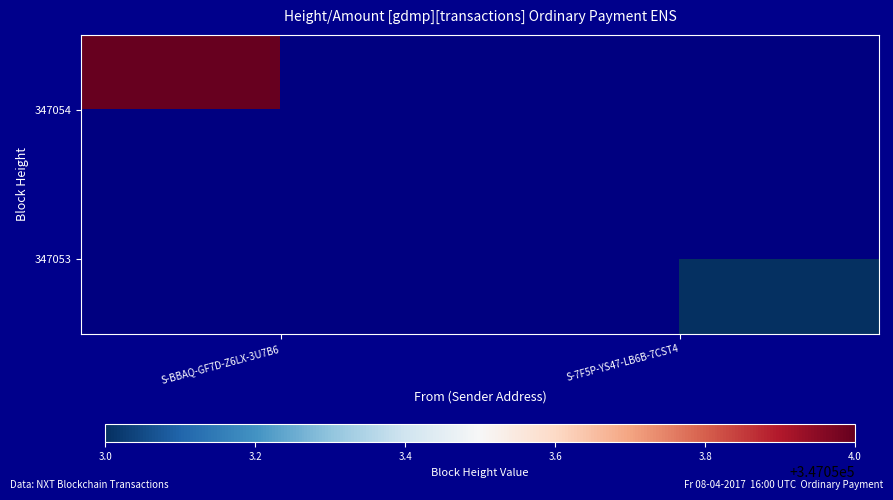

True or false: 347054 has a value of 347054 at S-BBAQ-GF7D-Z6LX-3U7B6.

True